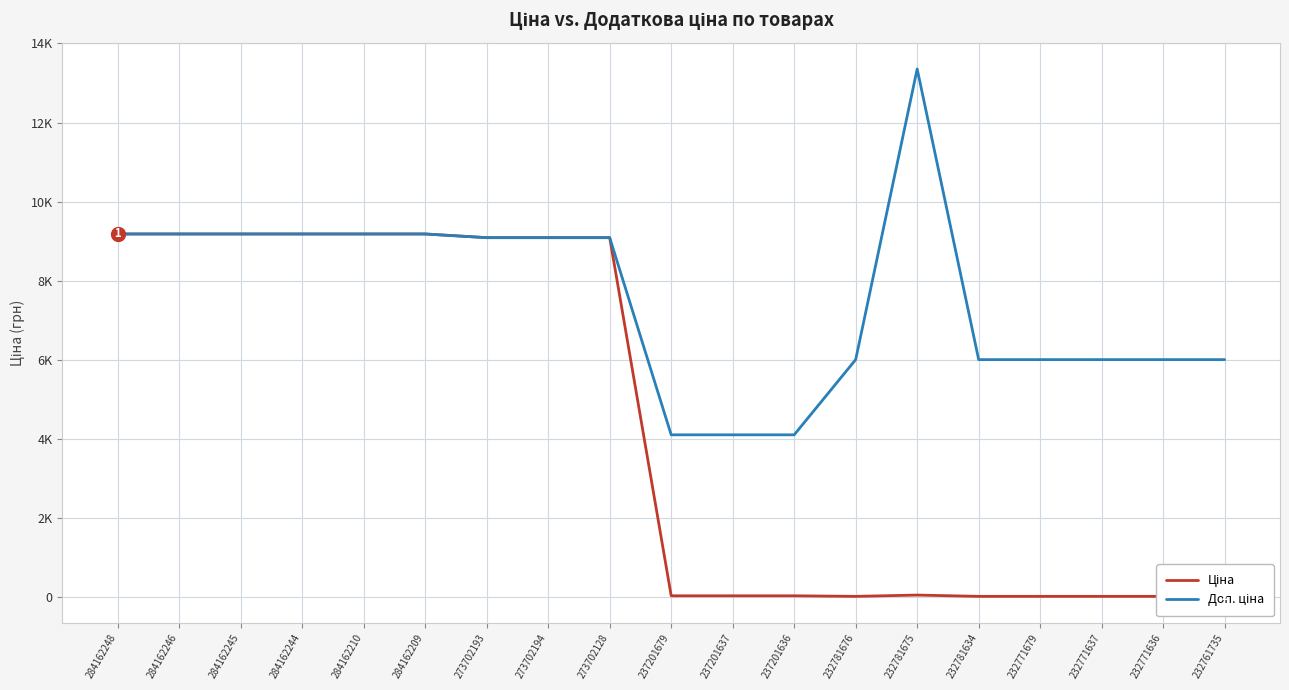

Does the chart have visible grid lines?

Yes